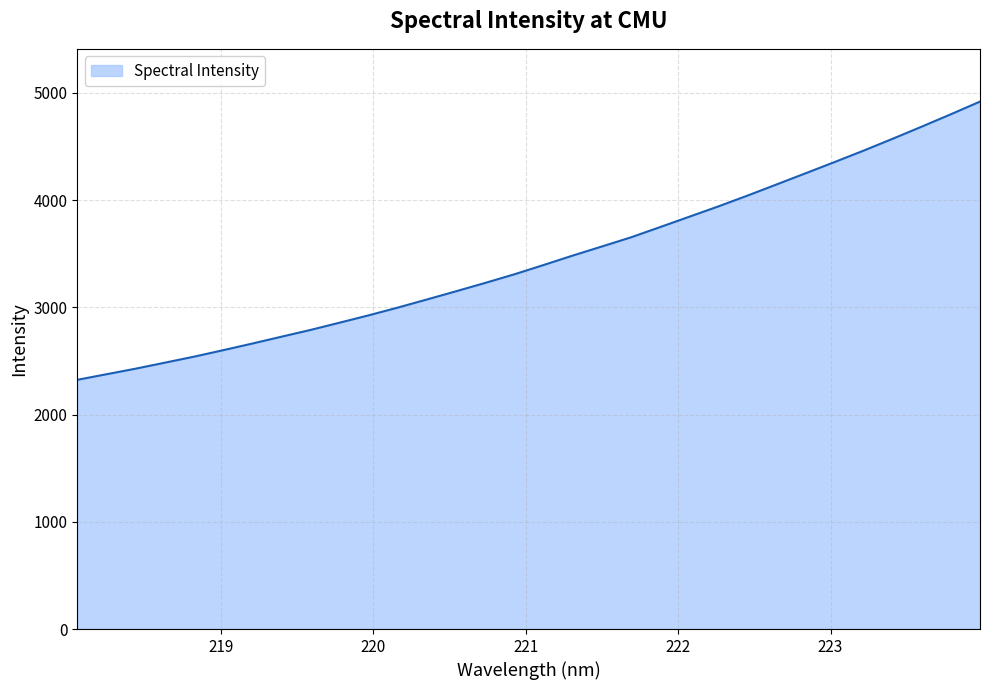

Reading left to right, extract all data points from this chart.

2323.8	2375.8	2427.7	2483.5	2539.5	2599.8	2661.7	2725.7	2788.9	2856.7	2925.4	2997.6	3073.2	3149.7	3227.7	3307.8	3394.3	3482.0	3566.8	3651.9	3747.5	3844.0	3940.2	4040.9	4144.9	4249.3	4354.5	4461.1	4571.9	4685.1	4800.4	4918.4